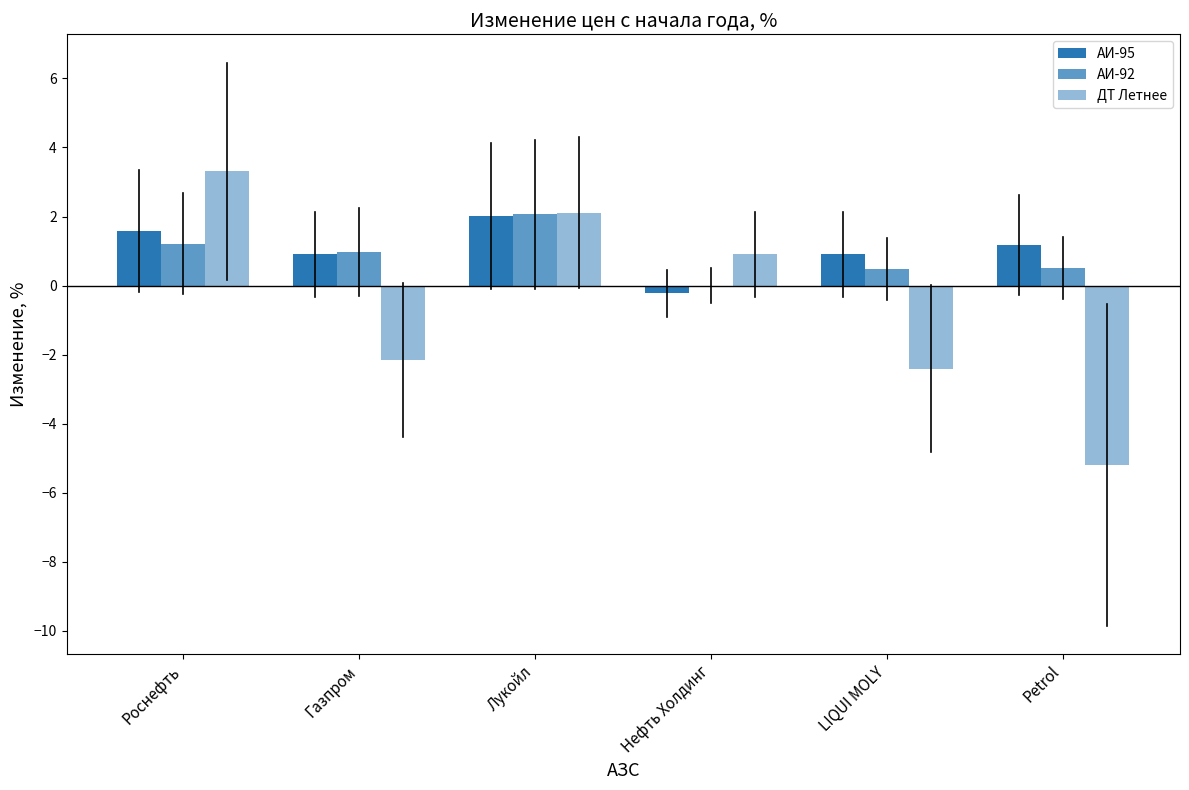

How many categories are shown in the chart?

6